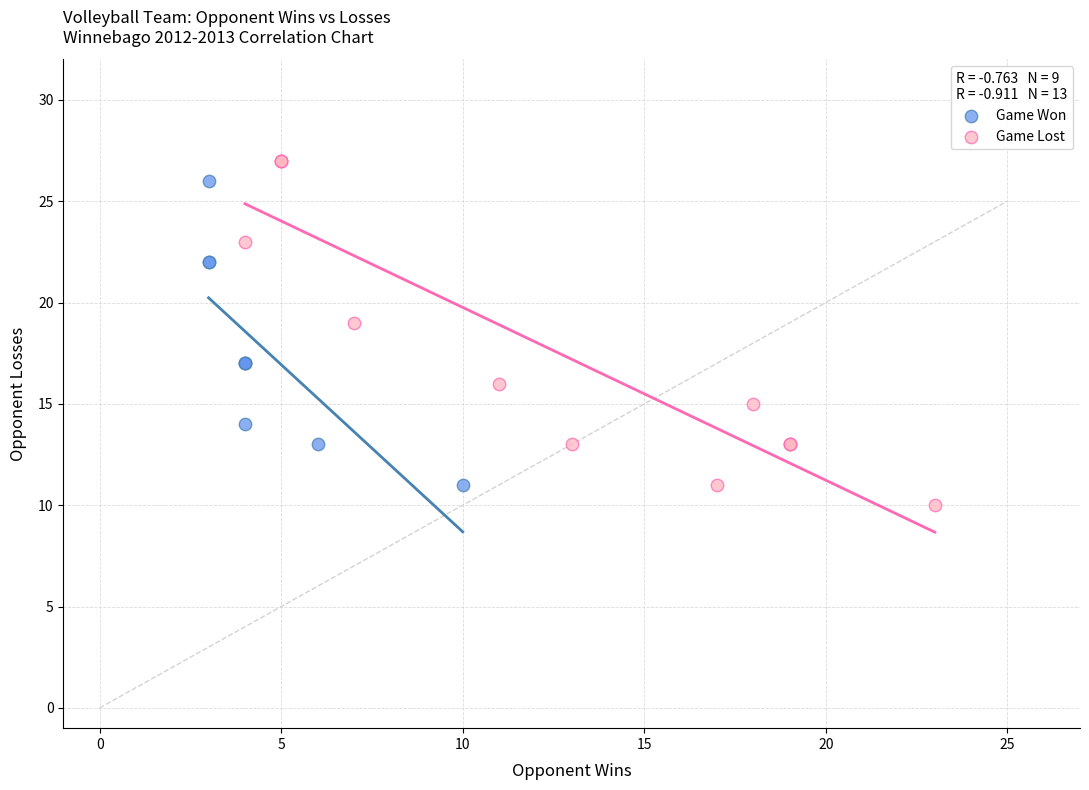

Which series contains the highest Y value?

Game Lost